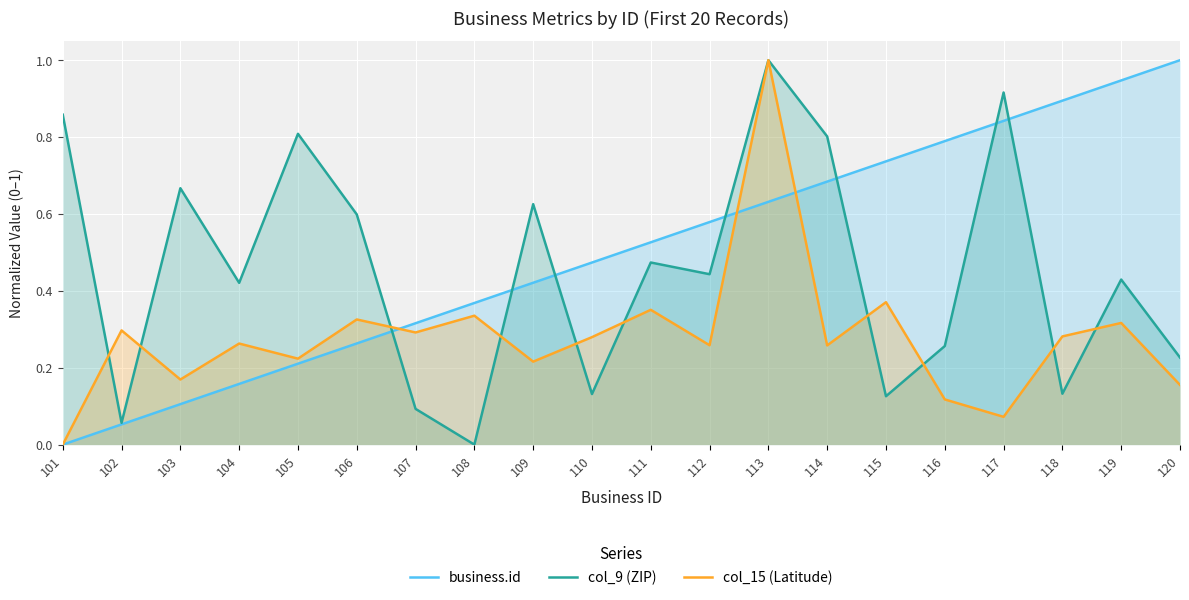

Is it true that col_15 (Latitude) equals 0.2 at 120?

True